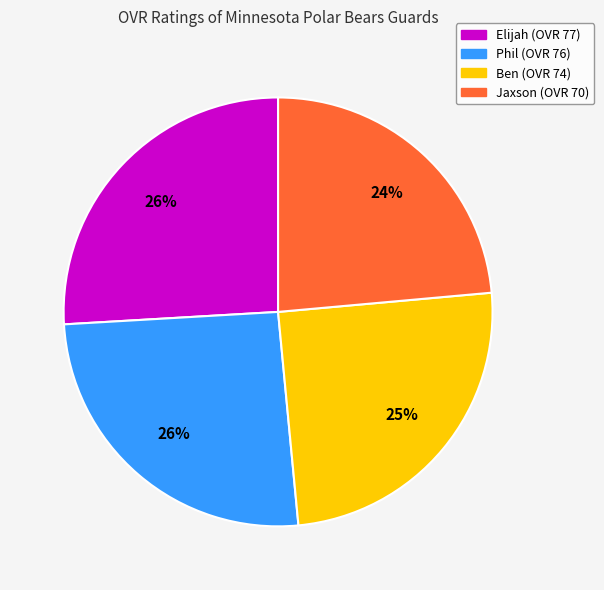

True or false: Elijah accounts for 26% of the total.

True